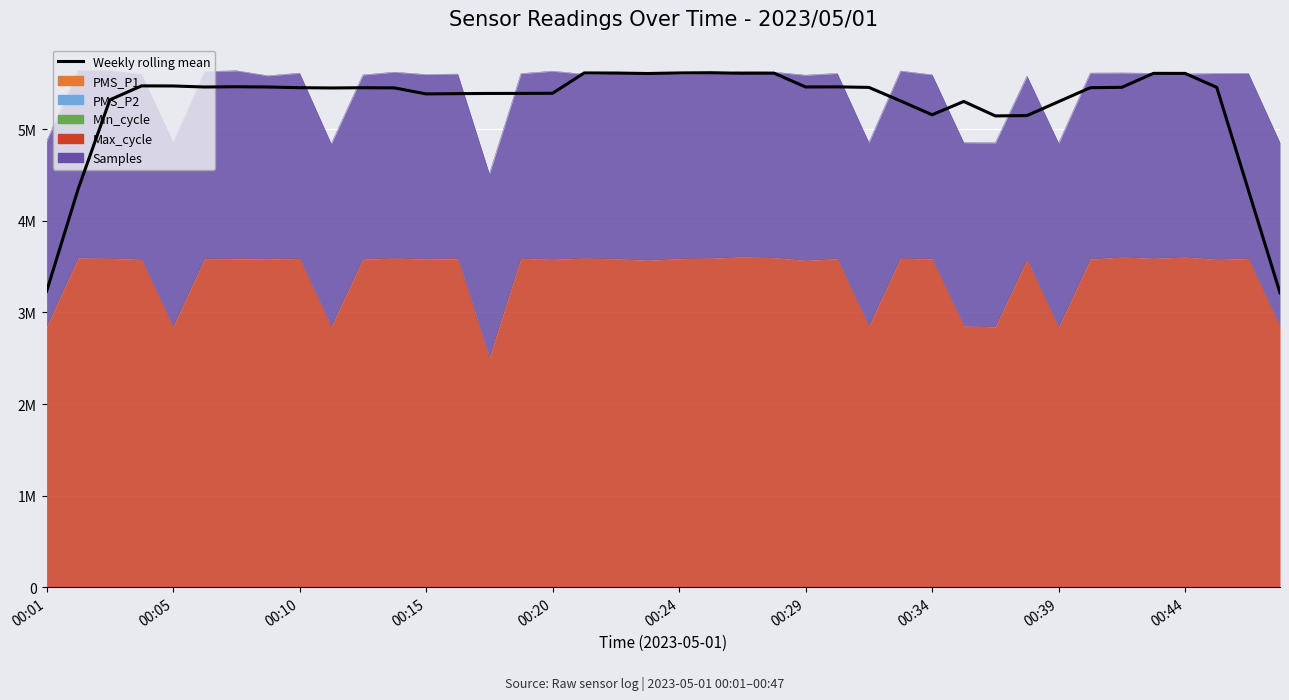

At which label does the data first exceed 5453192?

00:15